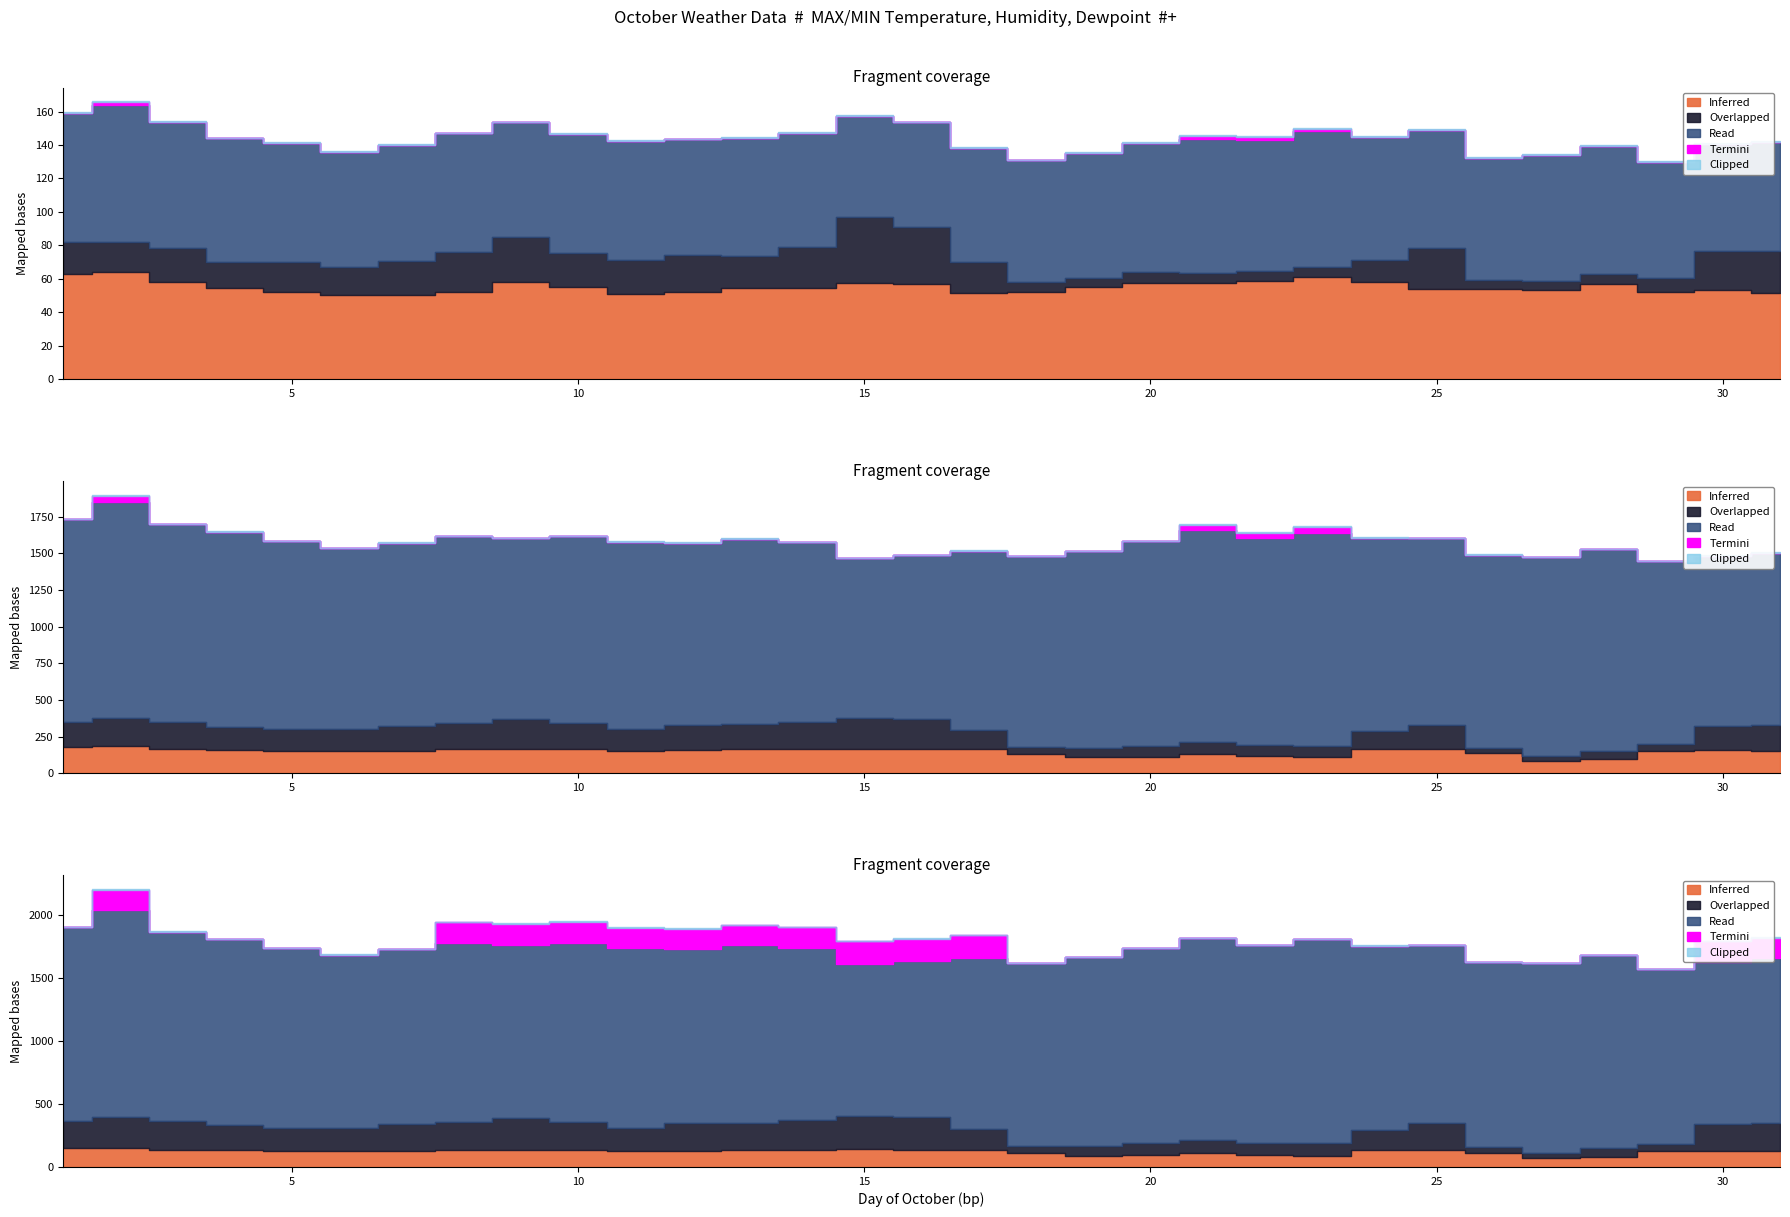

Where is the first local minimum for MIN HUMIDITY?

2